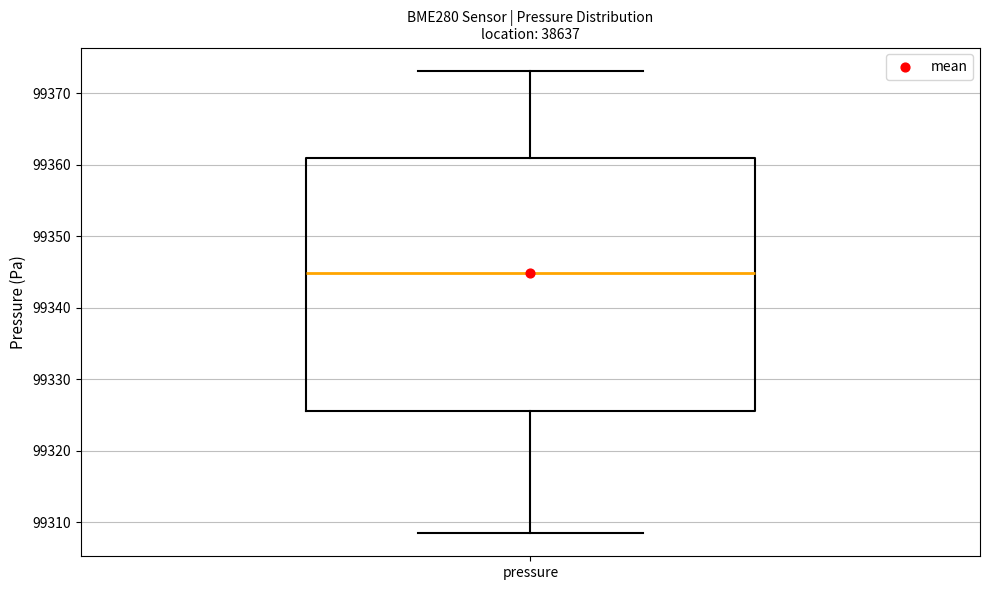

Read this box plot against the y-axis: the position of the median line, the range covered by the box, and the ends of both whiskers. The values are not printed on the chart, so give them approximately, as read against the axis.

median 99345, box 99326 to 99361, whiskers 99308 to 99373